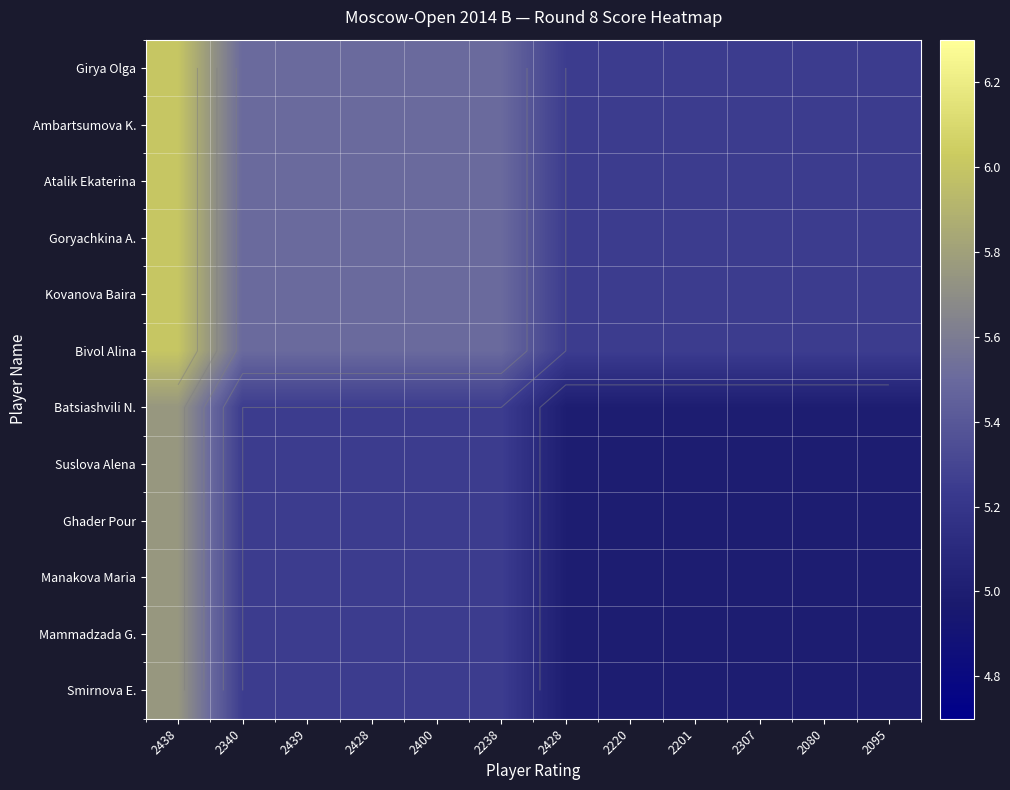

At which category is the sum across all series the highest?

2438